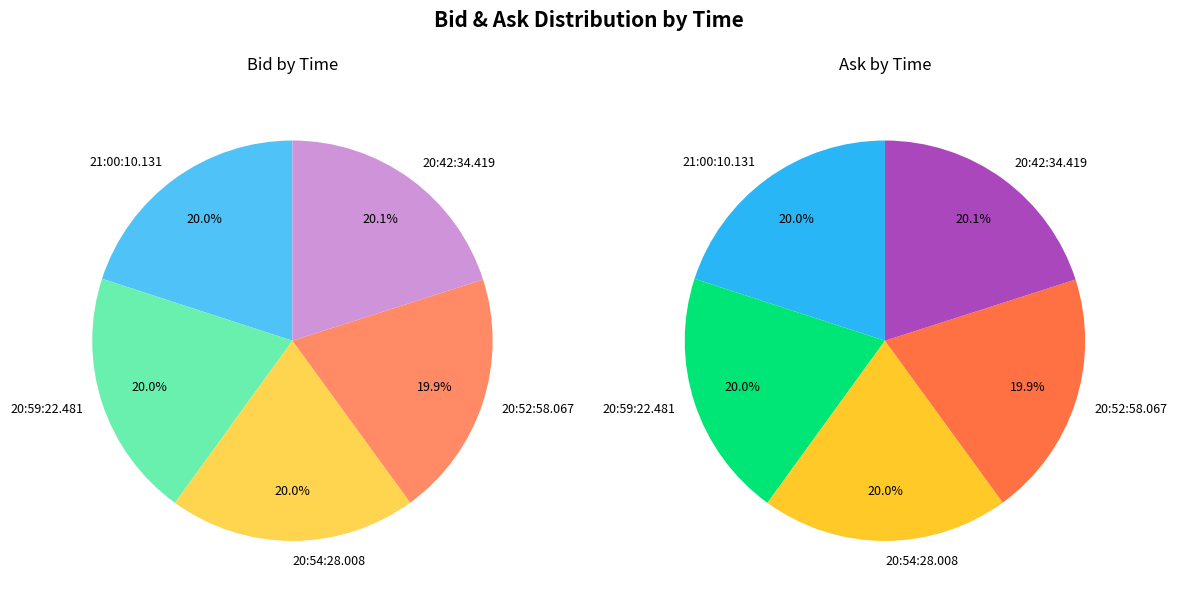

How much of the chart is everything except 20:52:58.067?

80.1%